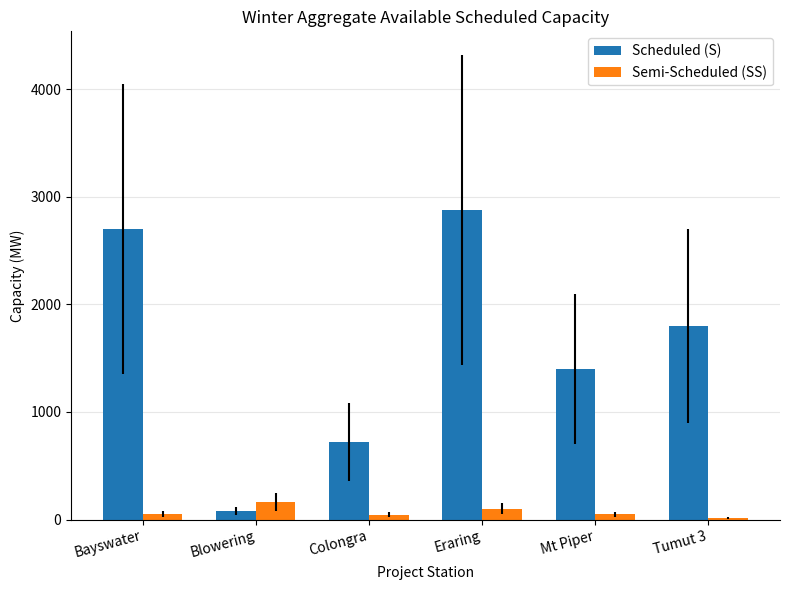

How many categories are shown in the chart?

6